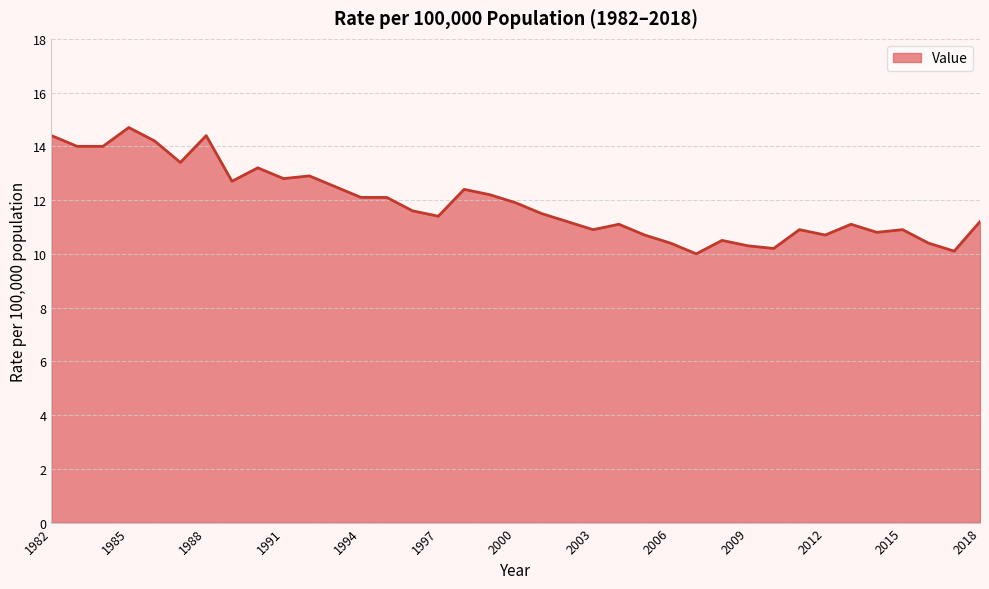

Reading left to right, what are all the values shown in this chart?

14.4	14.0	14.0	14.7	14.2	13.4	14.4	12.7	13.2	12.8	12.9	12.5	12.1	12.1	11.6	11.4	12.4	12.2	11.9	11.5	11.2	10.9	11.1	10.7	10.4	10.0	10.5	10.3	10.2	10.9	10.7	11.1	10.8	10.9	10.4	10.1	11.2